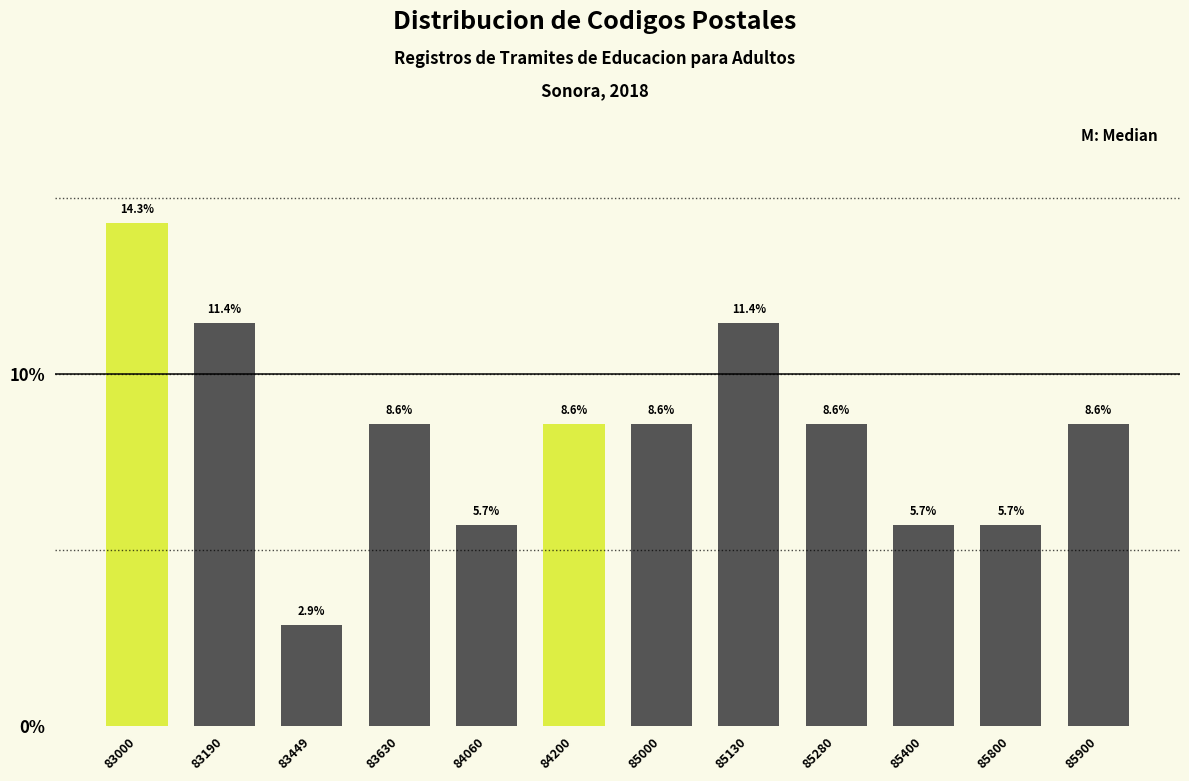

Reading right to left, what are all the values shown in this chart?

8.6	5.7	5.7	8.6	11.4	8.6	8.6	5.7	8.6	2.9	11.4	14.3